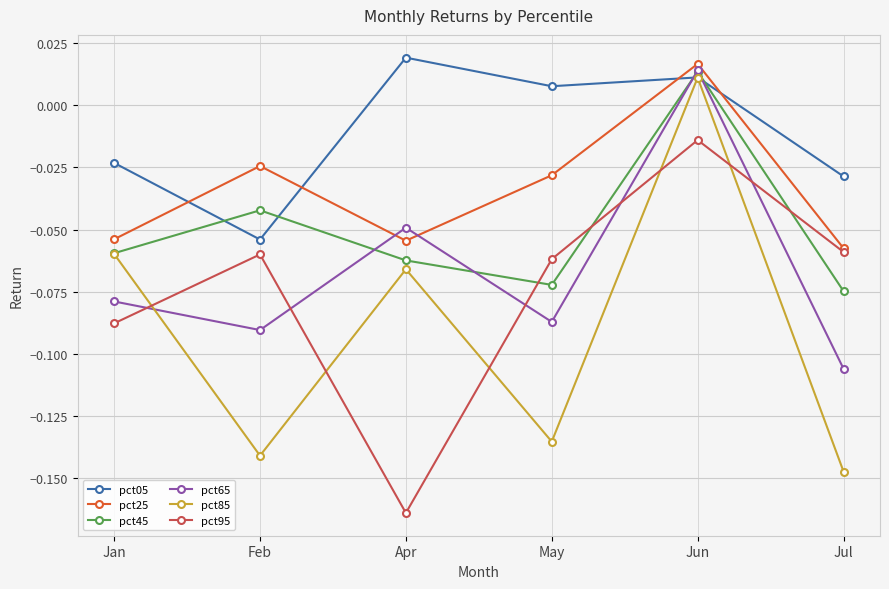

True or false: pct65 has more than 1 interior local peaks.

True